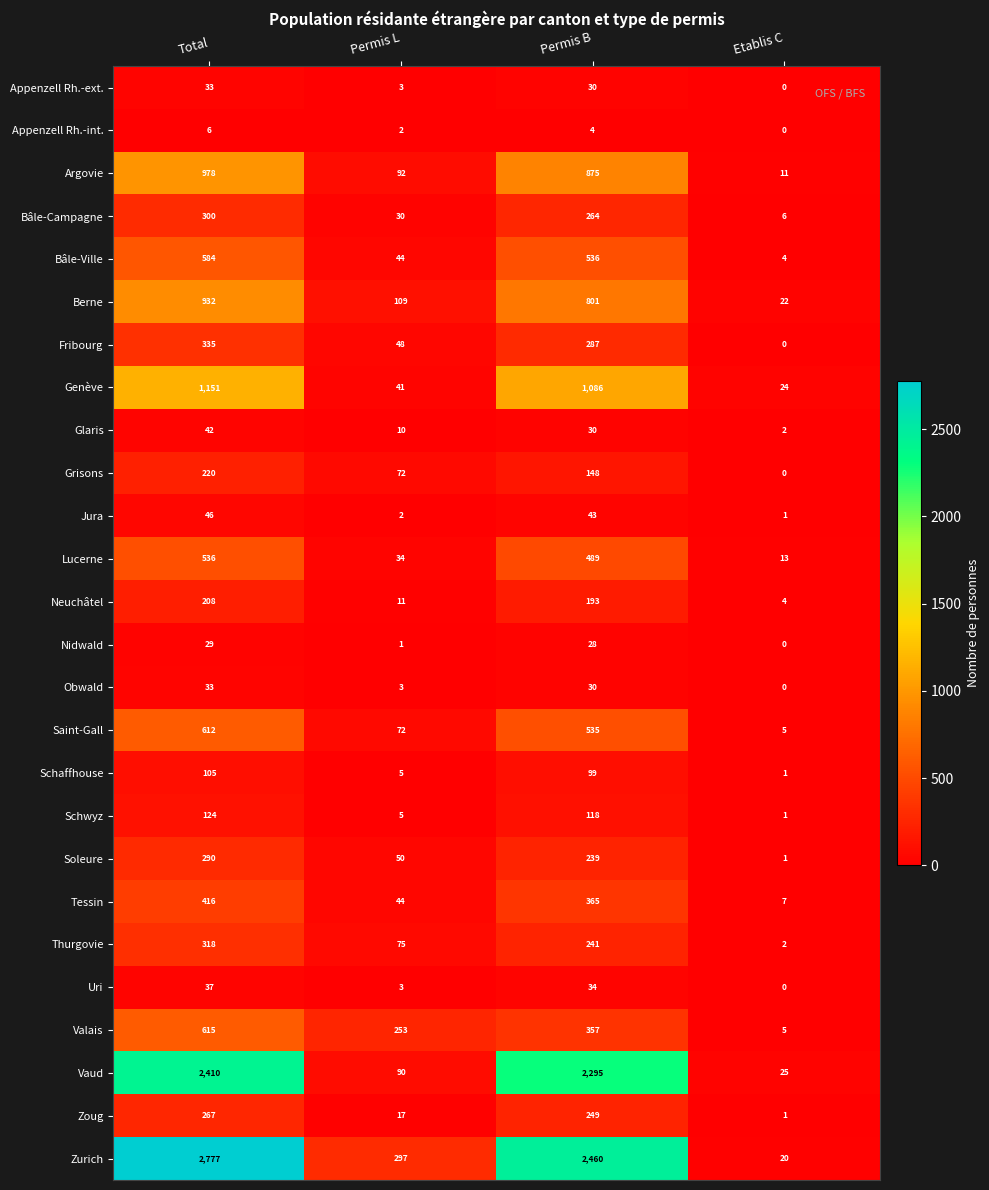

Rank the categories by Tessin value from lowest to highest.

Etablis C, Permis L, Permis B, Total